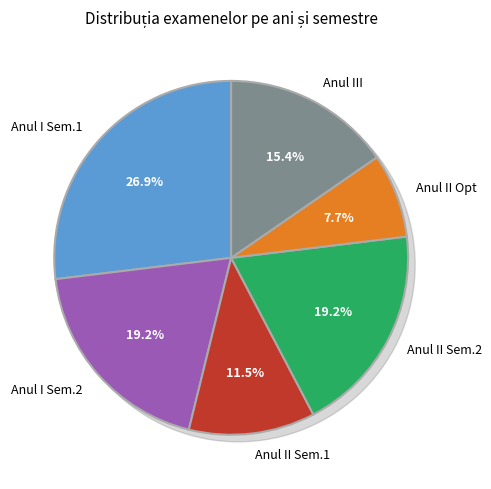

Does any single category account for the majority?

No